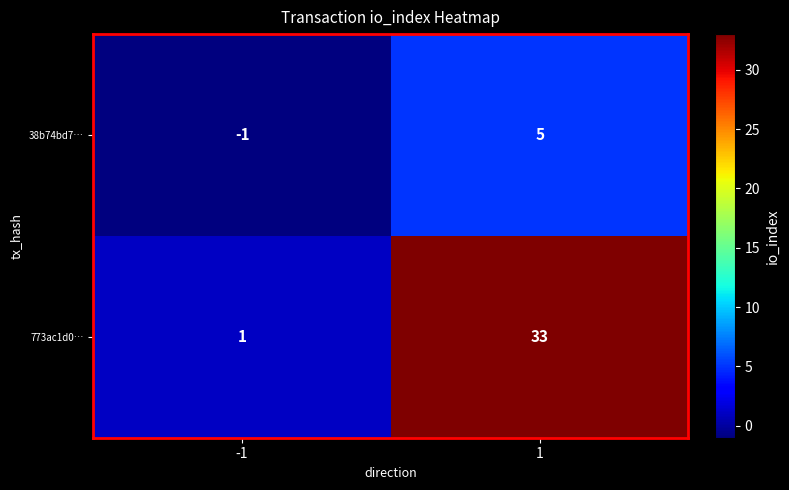

What is the difference between the maximum and minimum values in the 773ac1d0… series?

32